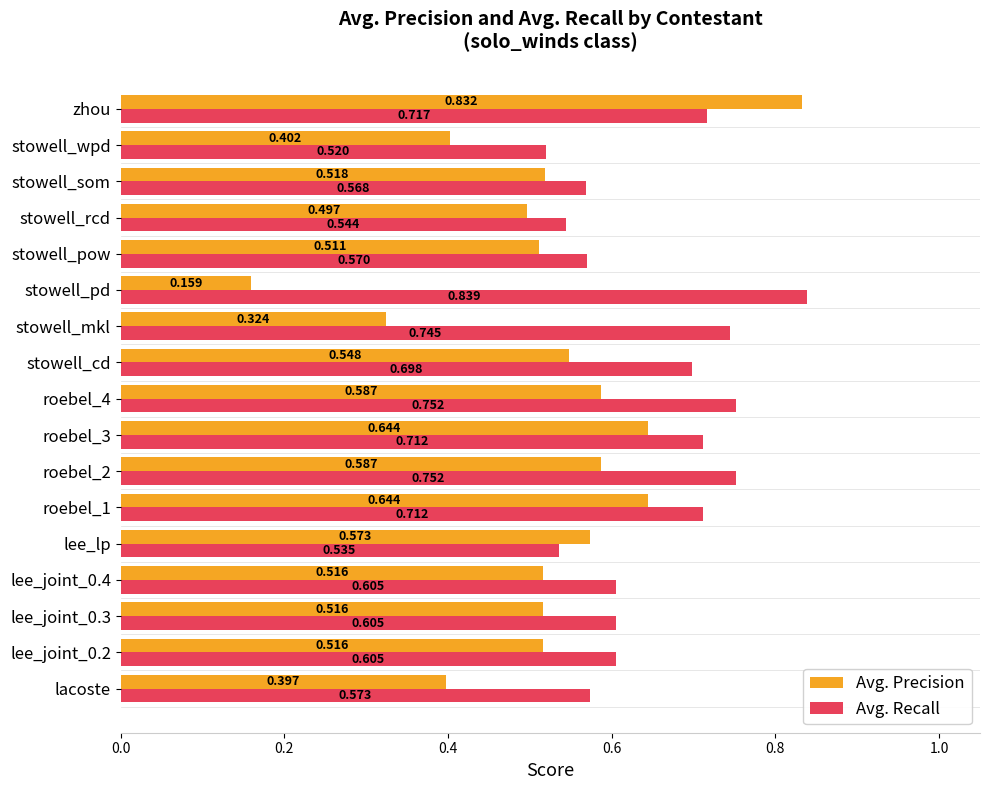

Count the Avg. Recall values in the range 0 to 1.

17